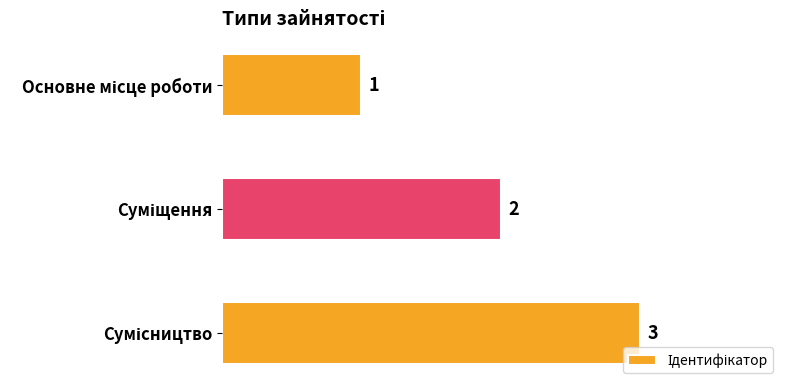

What is the greatest value displayed?

3